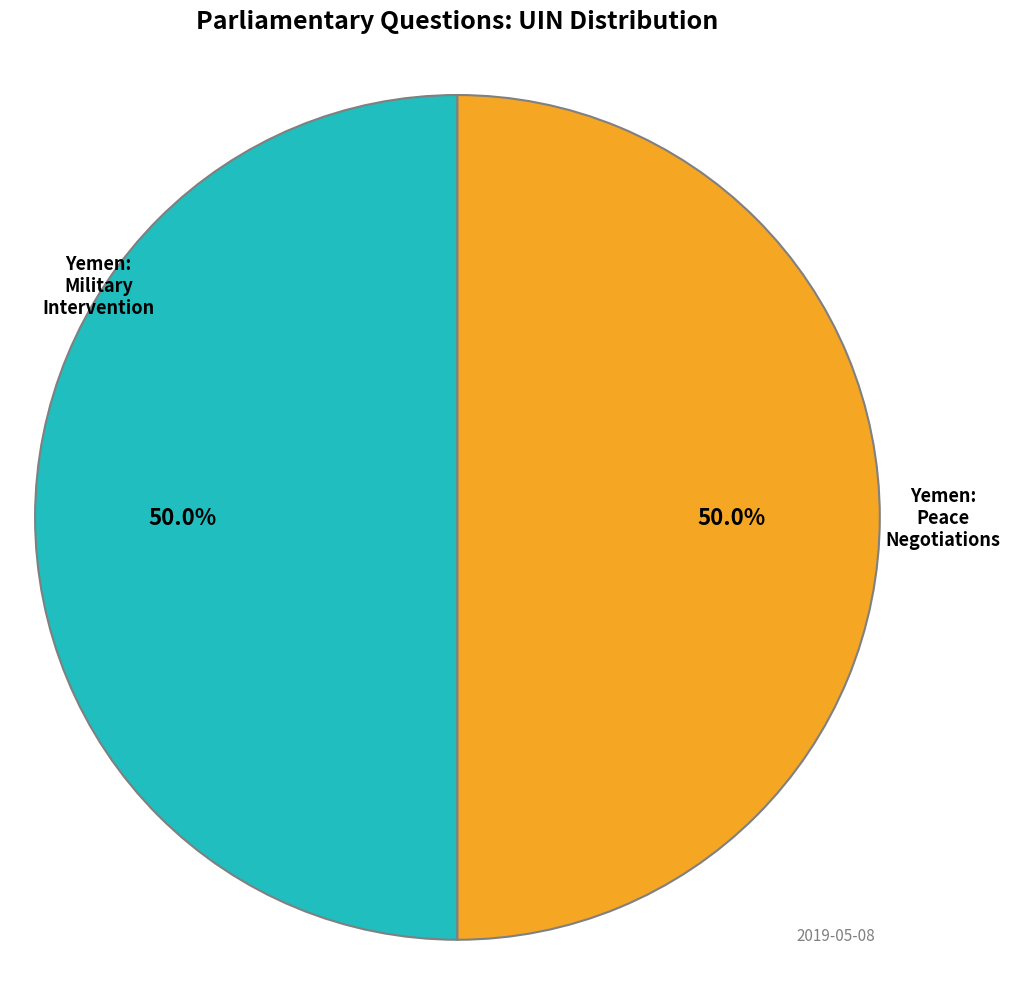

What is the total percentage of Yemen: Military Intervention and Yemen: Peace Negotiations?

100.0%